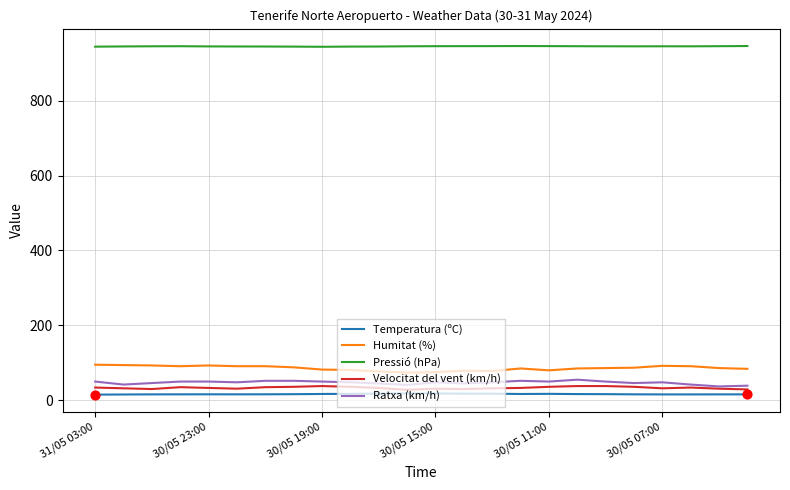

Which series has the largest total across all categories?

Pressió (hPa)